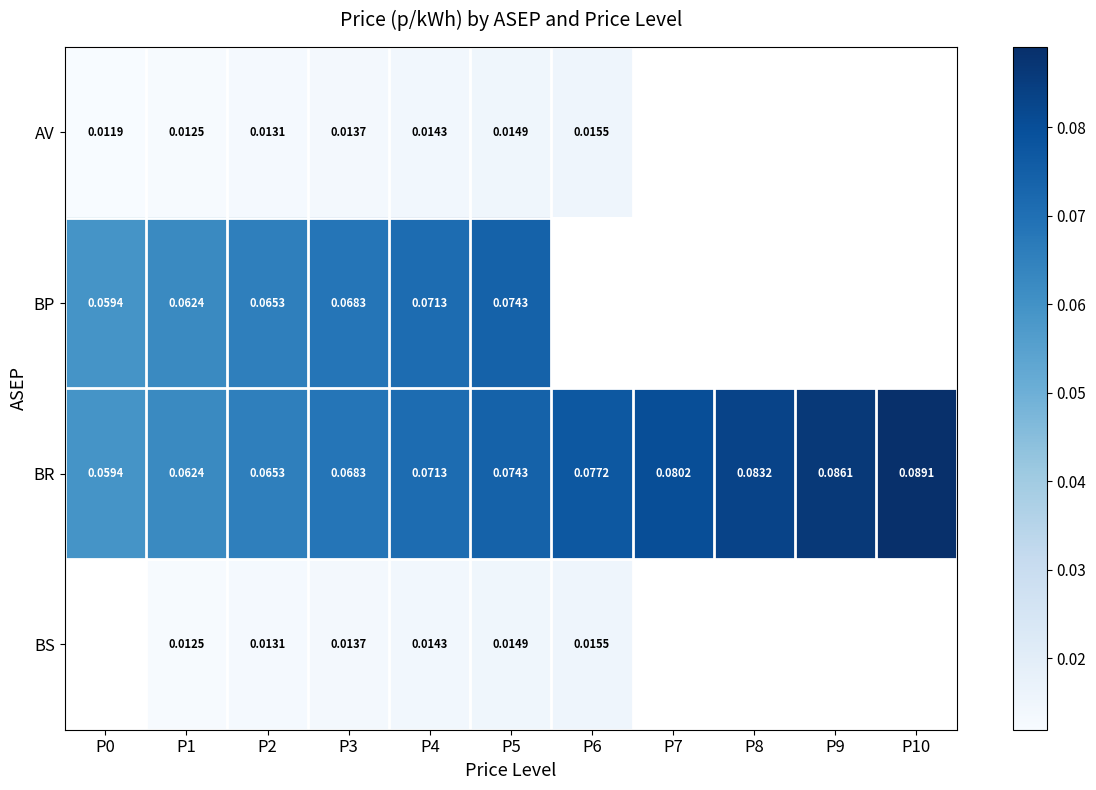

Between P3 and P5, which series saw the biggest shift?

BP